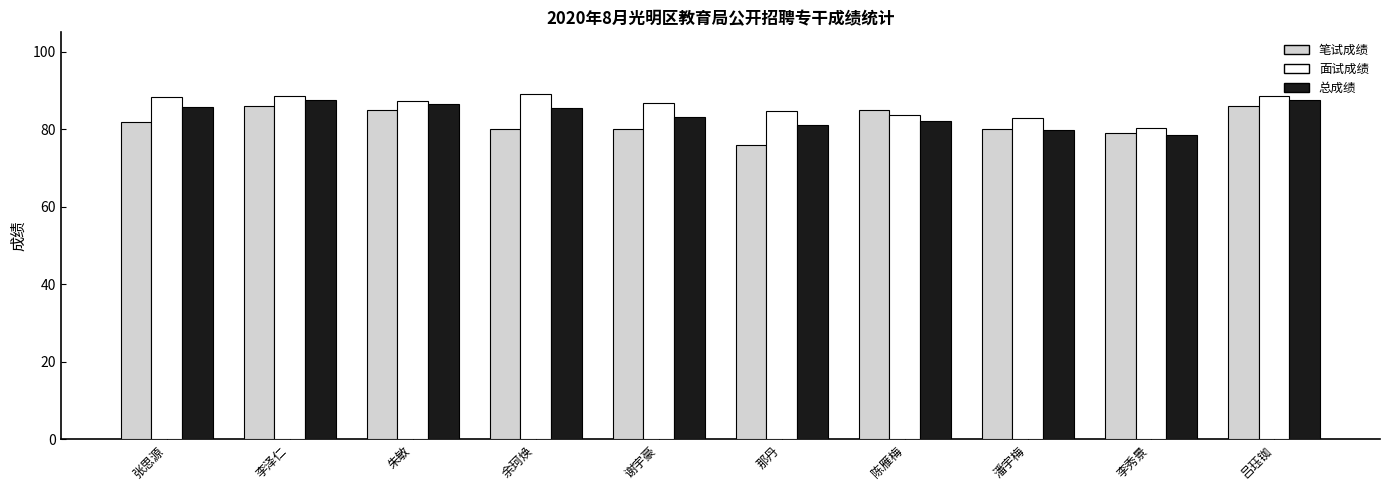

What value does the 笔试成绩 series have at 余珂焕?

80.0